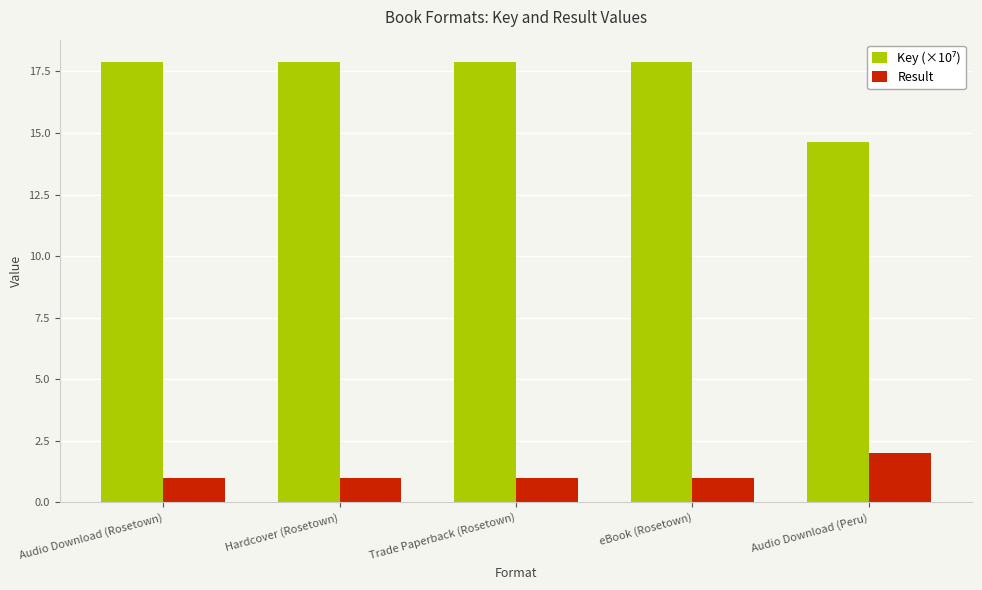

What is the sum of the Result values at Audio Download (Peru) and Audio Download (Rosetown)?

3.0